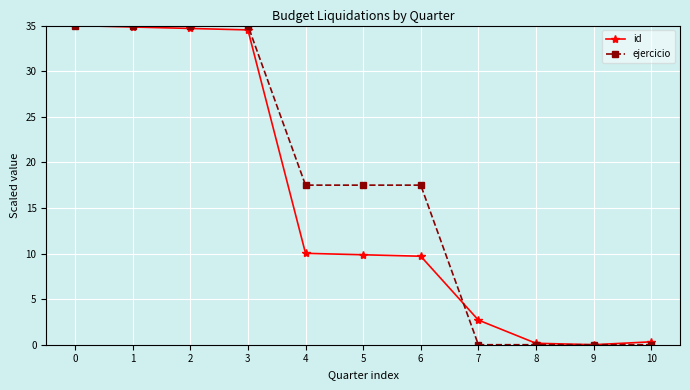

Reading right to left, extract all data points from this chart.

id: 10=0.3	9=0.0	8=0.2	7=2.7	6=9.7	5=9.9	4=10.0	3=34.5	2=34.7	1=34.8	0=35.0
ejercicio: 10=0.0	9=0.0	8=0.0	7=0.0	6=17.5	5=17.5	4=17.5	3=35.0	2=35.0	1=35.0	0=35.0